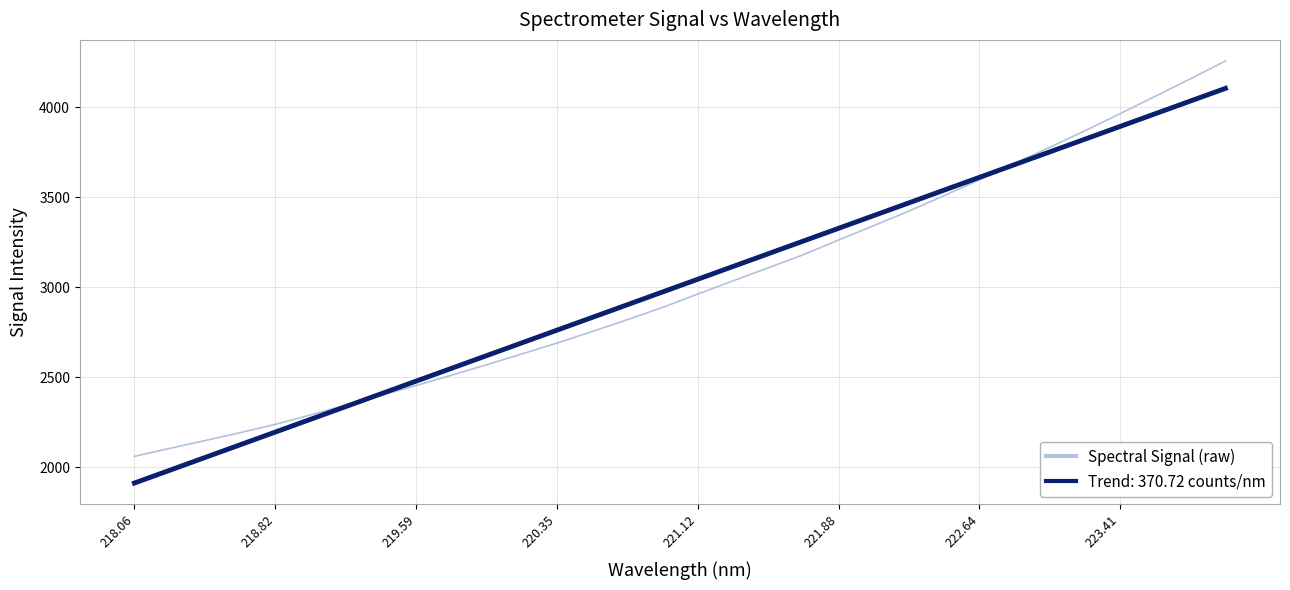

Which series has the widest spread of values?

Spectral Signal (raw)